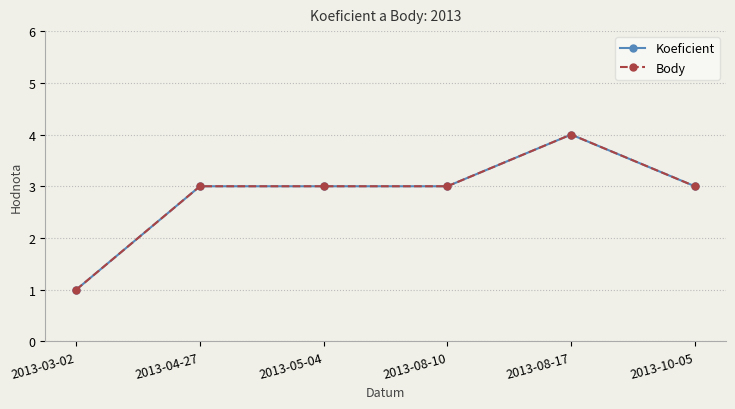

At which label is Koeficient closest to 2?

2013-03-02